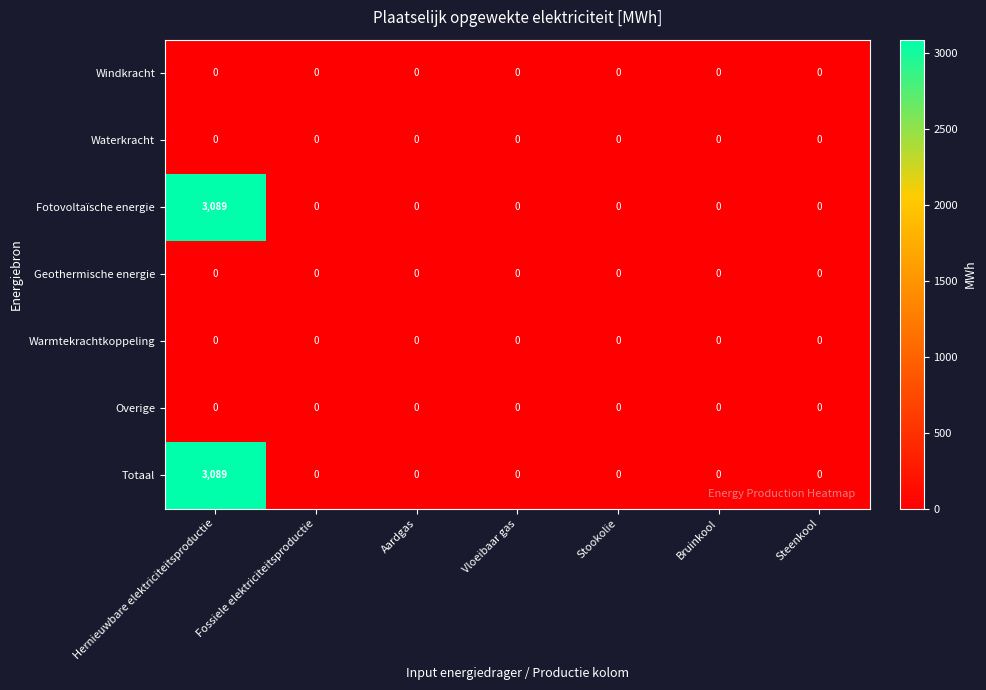

At which category is the sum across all series the highest?

Hernieuwbare elektriciteitsproductie